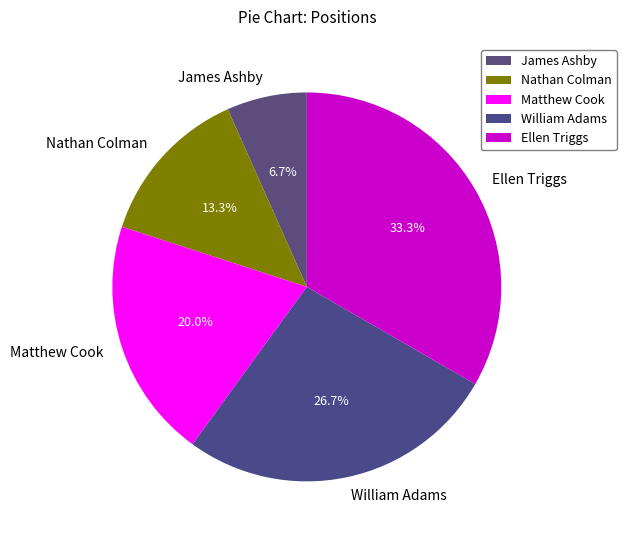

To the nearest percent, what is the difference between the largest and smallest slice percentages?

27%